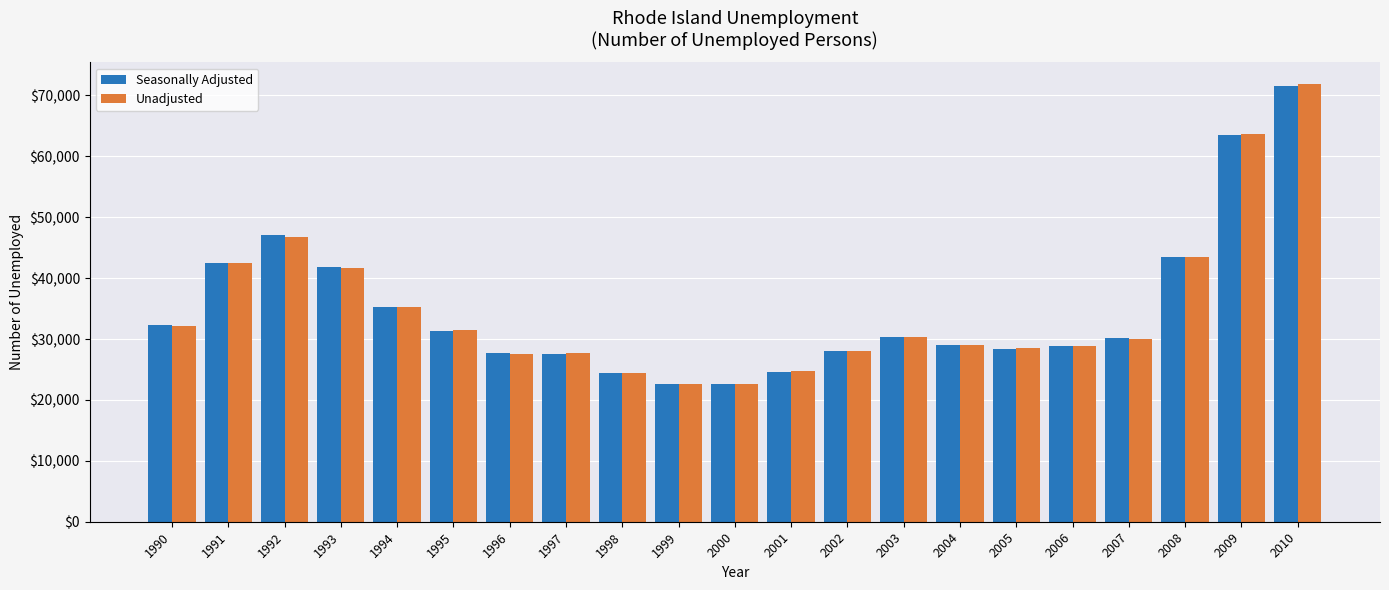

What is the sum of all Unadjusted values?

733313.9